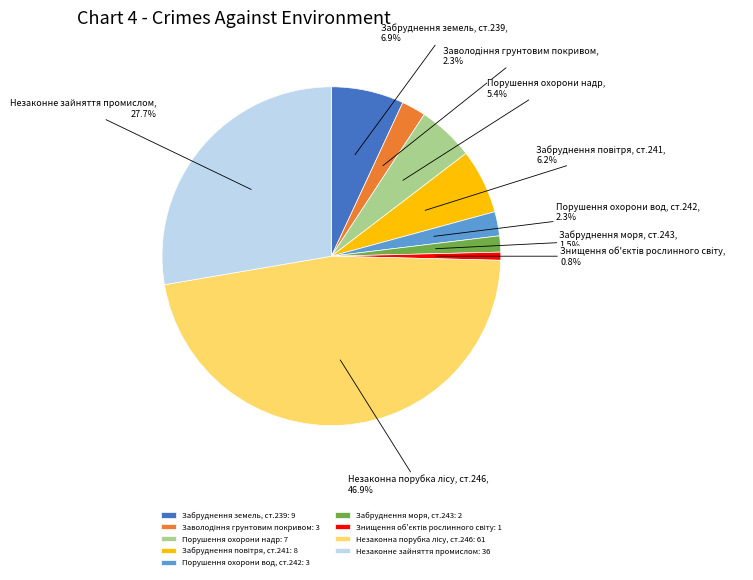

Combined, what portion of the pie is Порушення охорони надр and Порушення охорони вод, ст.242?

7.7%